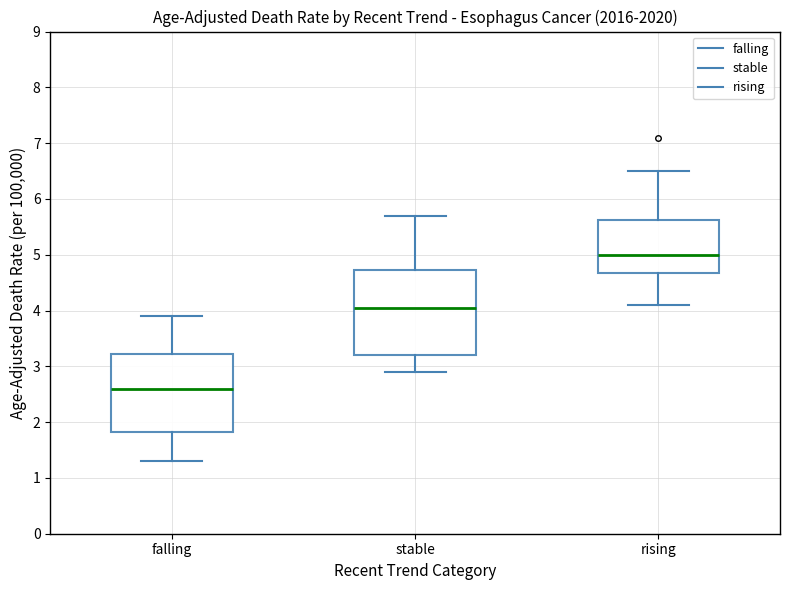

Reading left to right, read every box against the y-axis: the position of its median line, the range the box covers, and the ends of its whiskers. The values are not printed on the chart, so give them approximately, as read against the axis.

falling: median 2.6, box 1.8 to 3.2, whiskers 1.3 to 3.9
stable: median 4.1, box 3.2 to 4.7, whiskers 2.9 to 5.7
rising: median 5.0, box 4.7 to 5.6, whiskers 4.1 to 6.5